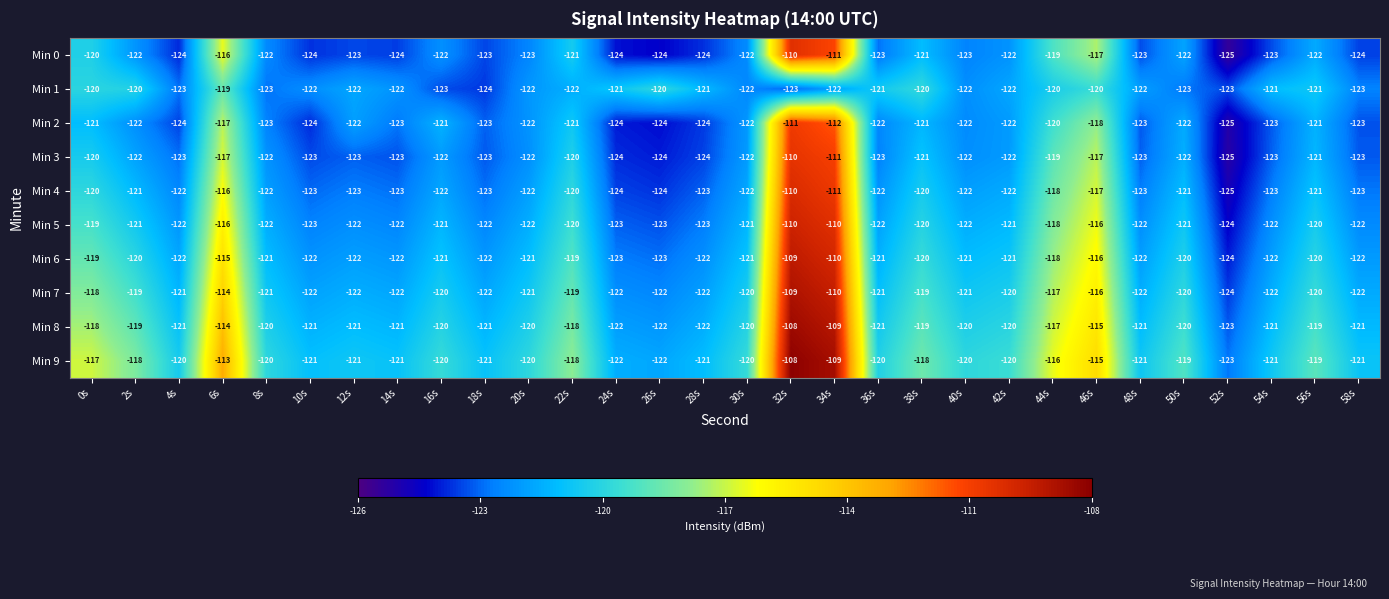

What is the sum of the Min 7 values at 16s and 20s?

-241